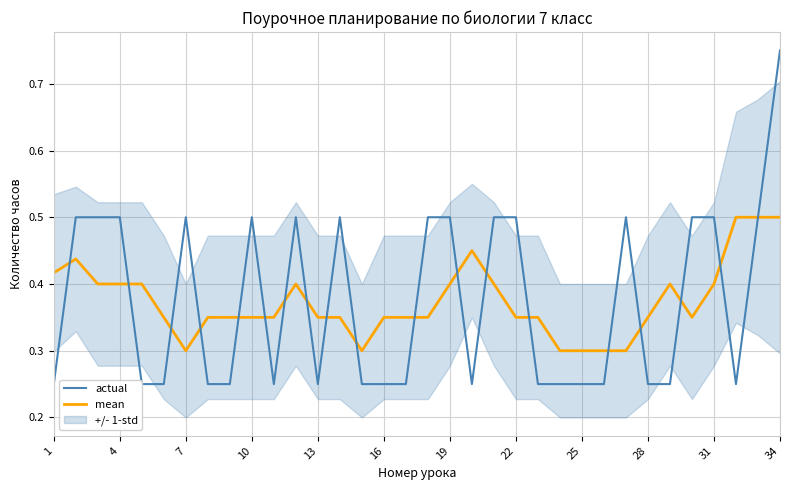

True or false: actual has more than 1 interior local peaks.

True